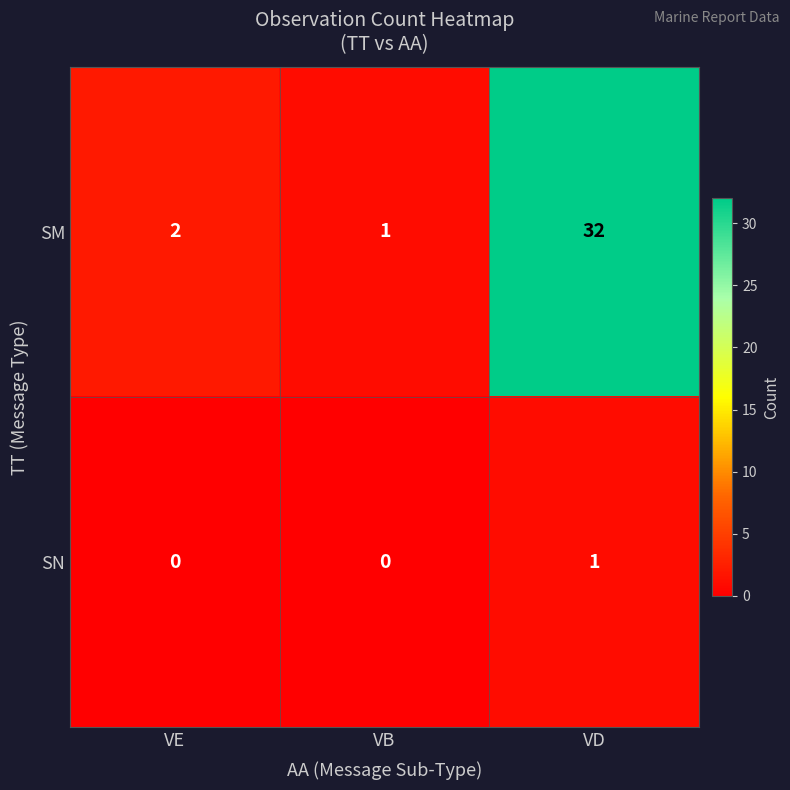

At VD, list the series in order from smallest to largest.

SN, SM